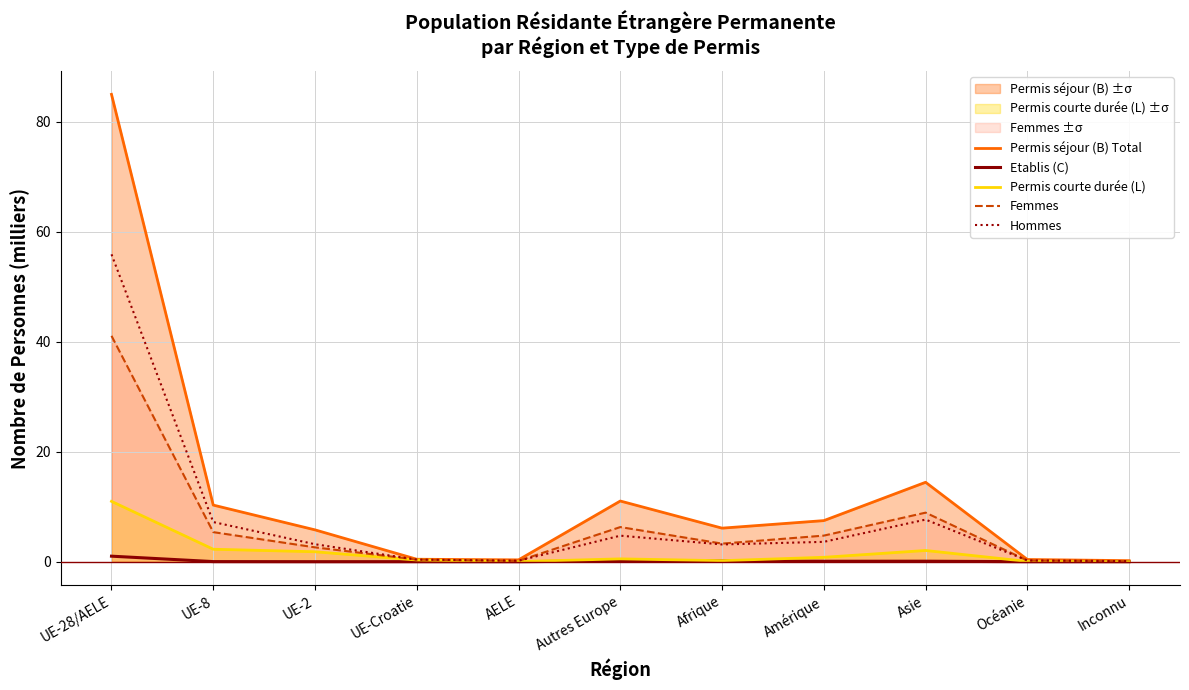

What is the sum of all Femmes values?

73.2